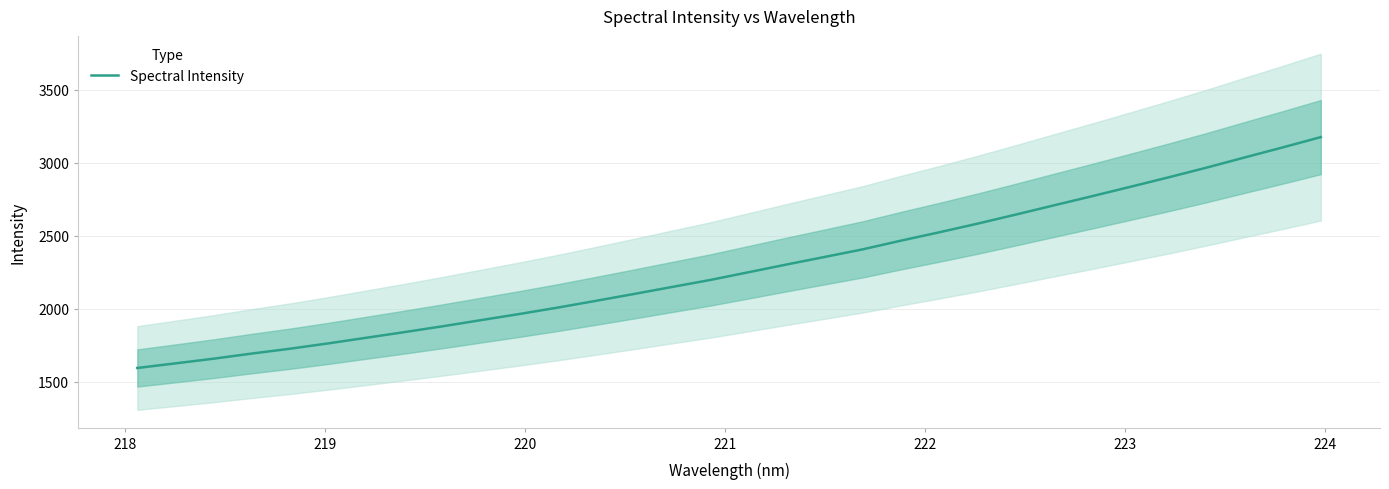

What is the smallest value displayed?

1593.9